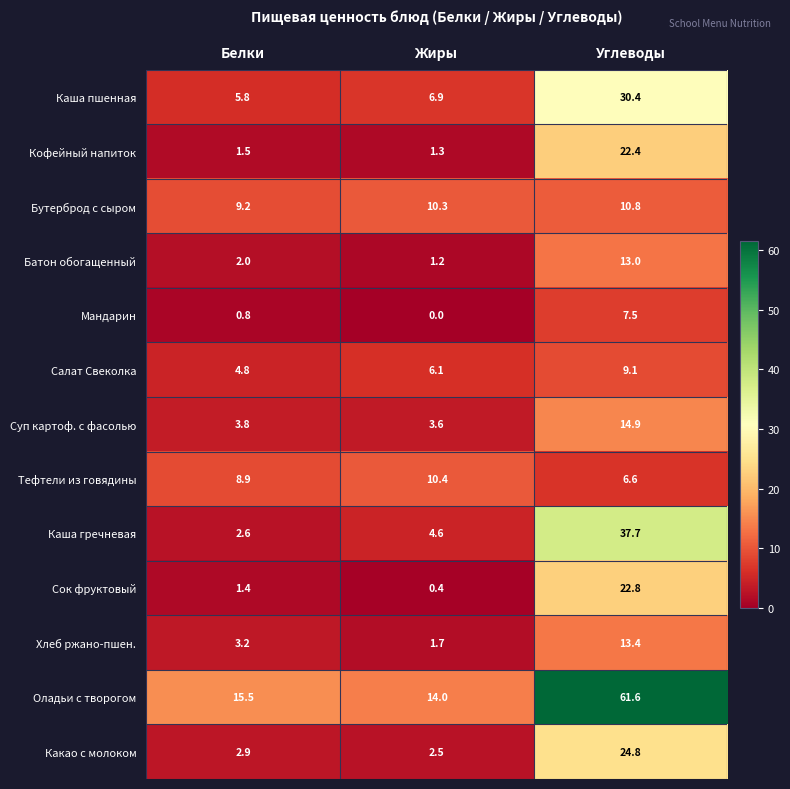

What is the total value across all series at Углеводы?

275.0